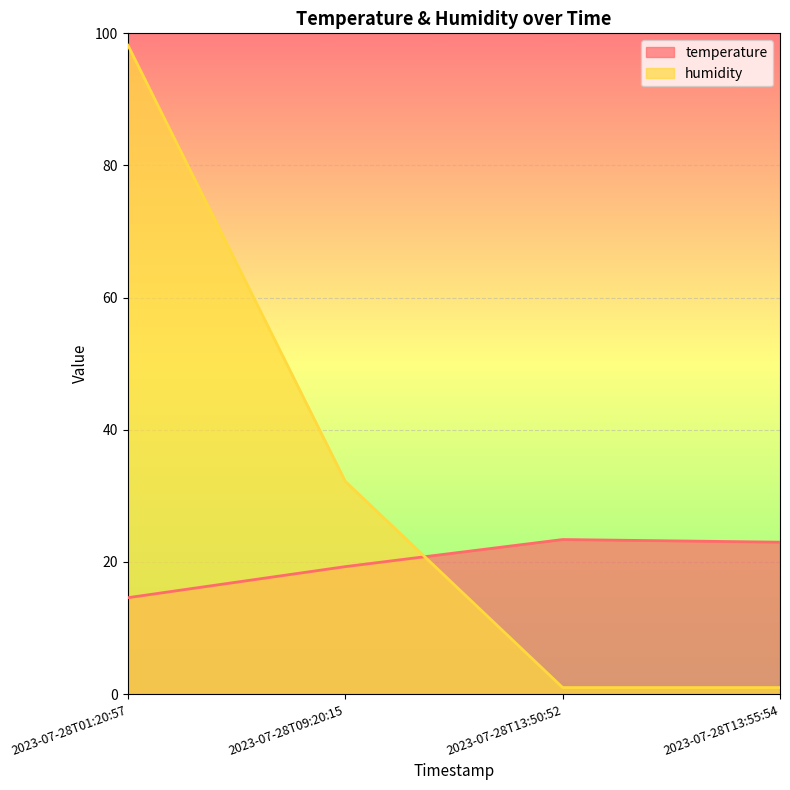

At which label does temperature first exceed 23?

2023-07-28T13:50:52